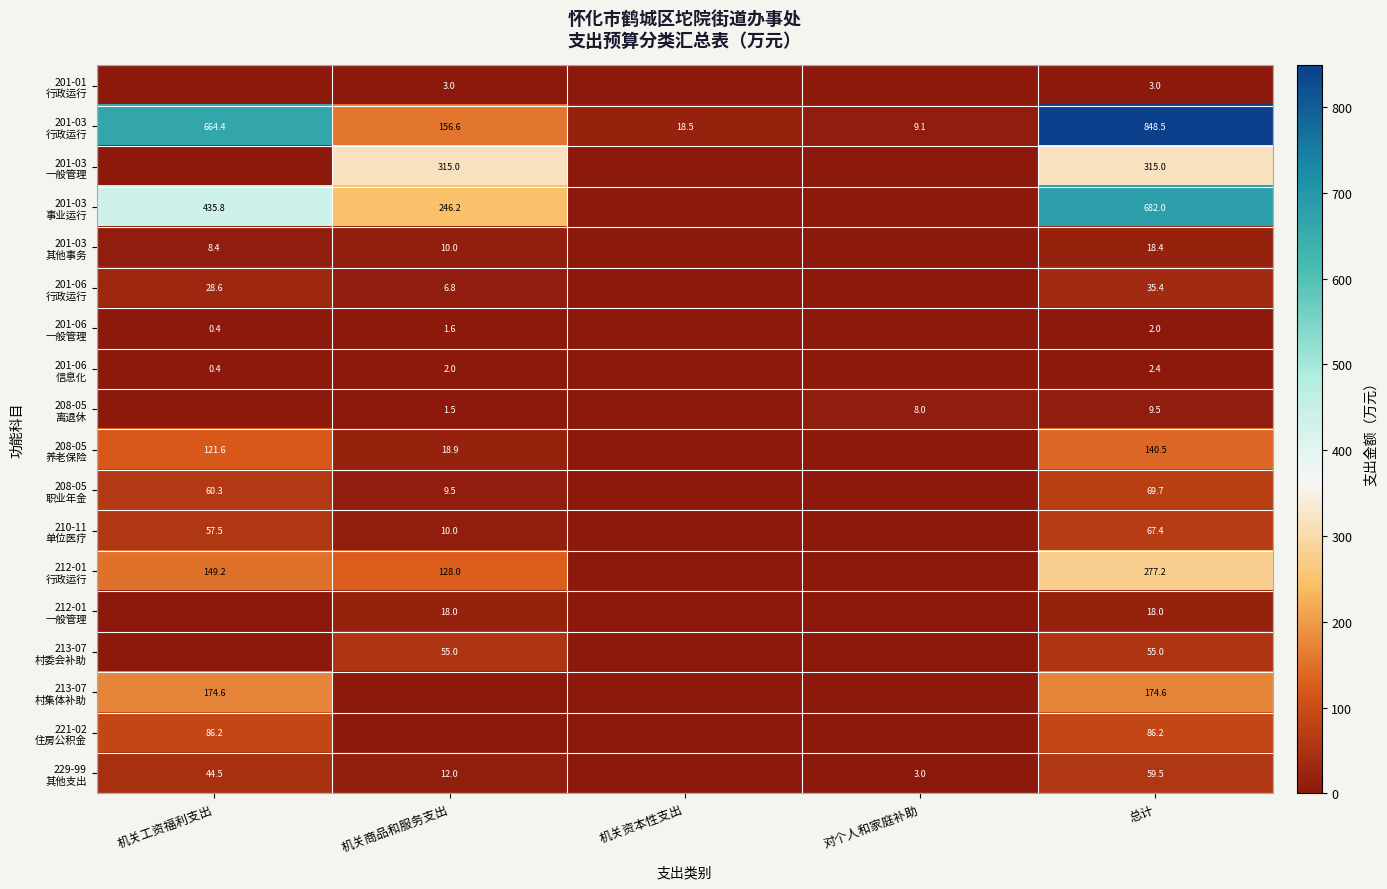

Which label corresponds to the smallest value in the chart?

机关工资福利支出